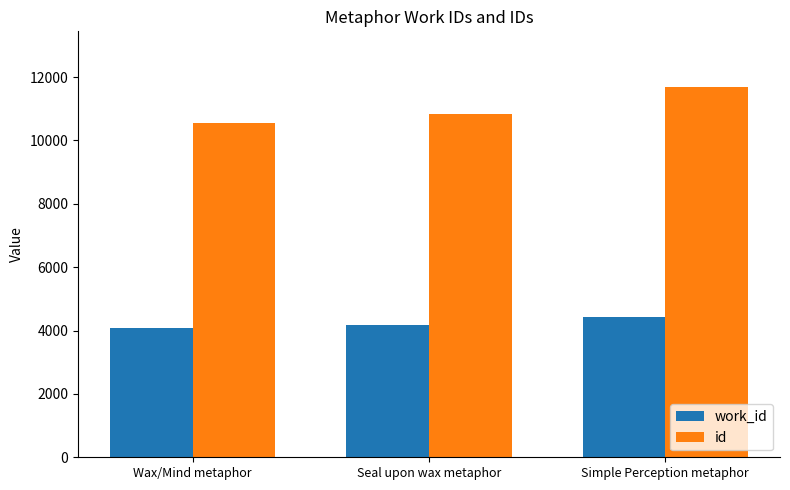

Which category has the lowest value in the id series?

Wax/Mind metaphor